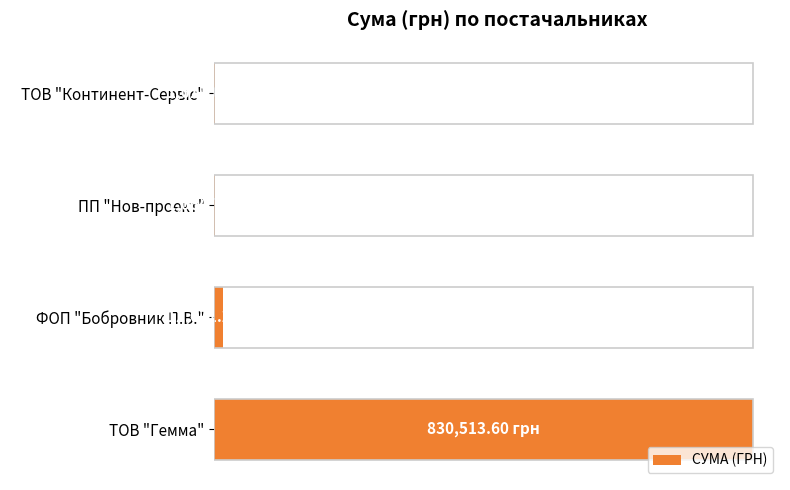

Are the bars horizontal?

Yes